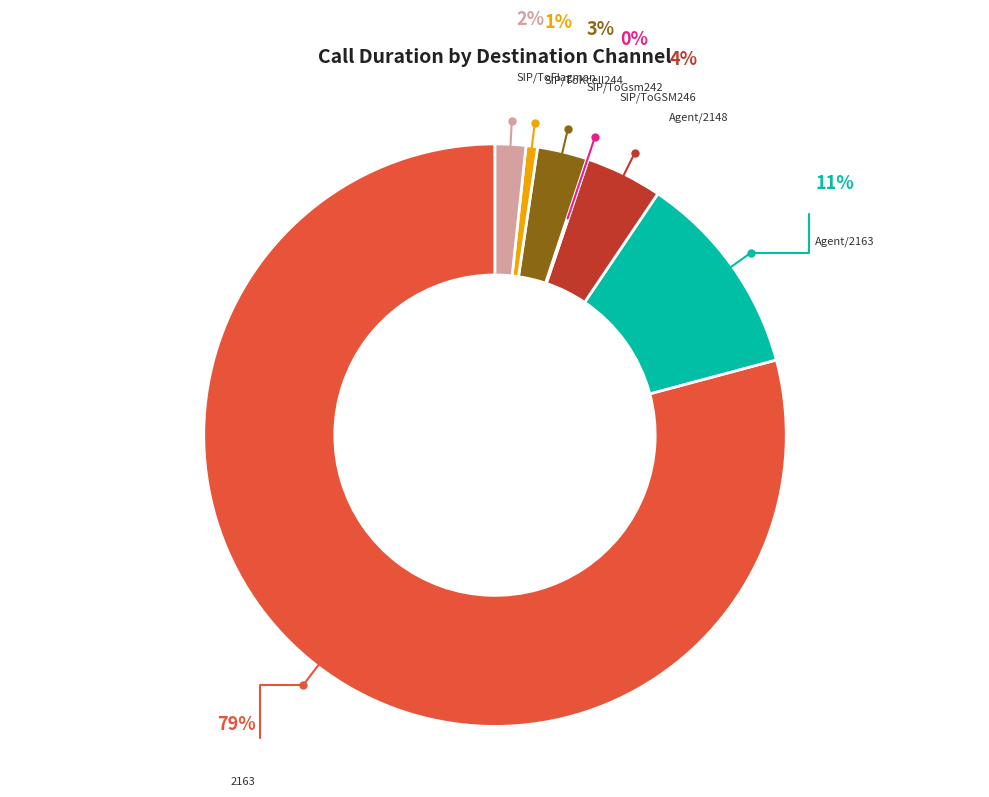

Which has a higher value, Agent/2163 or SIP/ToKcell244?

Agent/2163